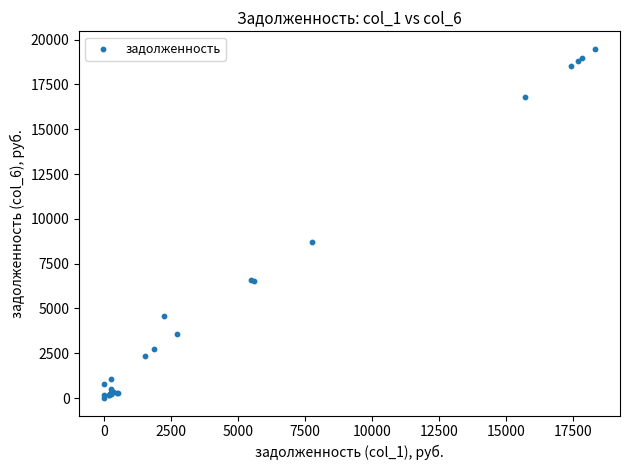

What Y value in the scatter plot is closest to 9743?

8683.1